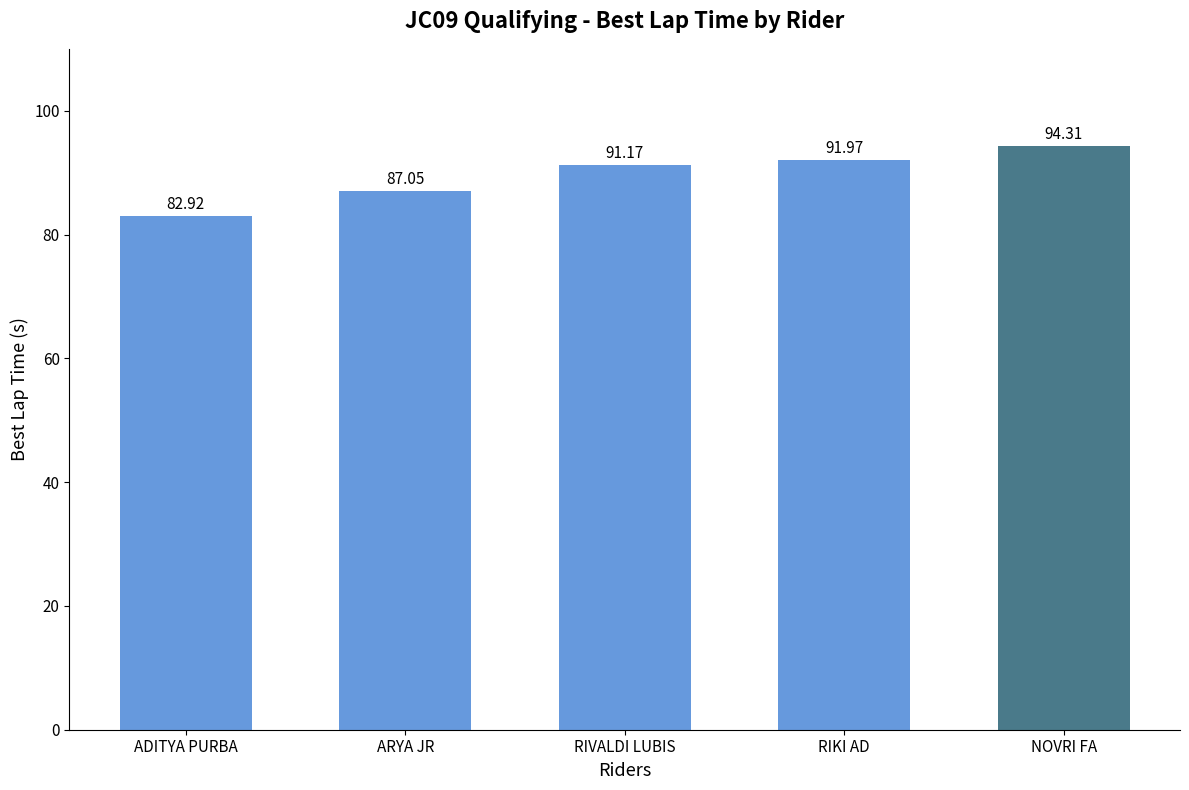

List the labels in order of value, smallest first.

ADITYA PURBA, ARYA JR, RIVALDI LUBIS, RIKI AD, NOVRI FA